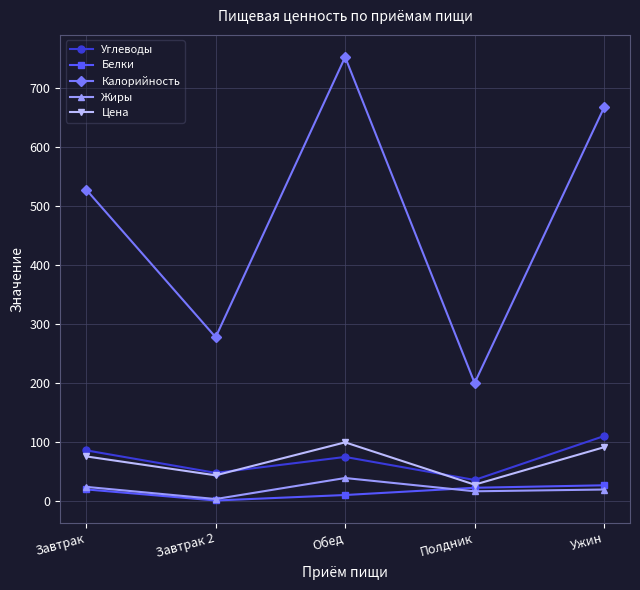

What is the spread (max minus min) of values at Обед?

741.8